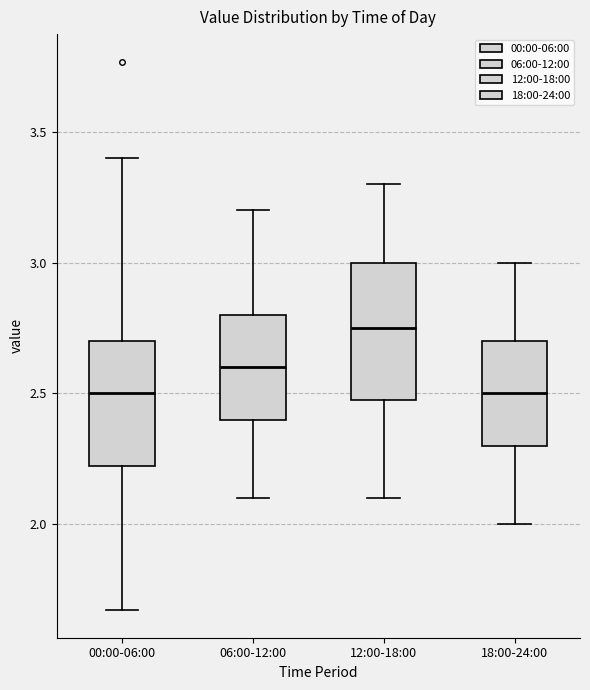

Reading left to right, read every box against the y-axis: the position of its median line, the range the box covers, and the ends of its whiskers. The values are not printed on the chart, so give them approximately, as read against the axis.

00:00-06:00: median 2.50, box 2.20 to 2.70, whiskers 1.65 to 3.40
06:00-12:00: median 2.60, box 2.40 to 2.80, whiskers 2.10 to 3.20
12:00-18:00: median 2.75, box 2.50 to 3.00, whiskers 2.10 to 3.30
18:00-24:00: median 2.50, box 2.30 to 2.70, whiskers 2.00 to 3.00